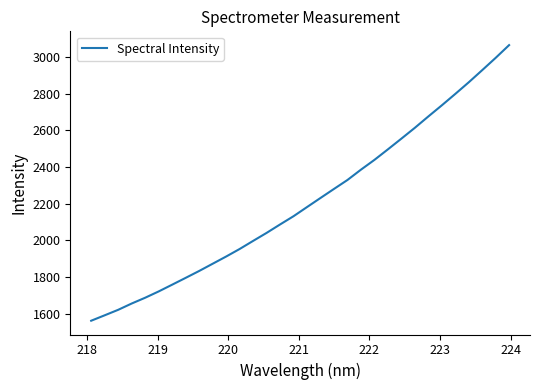

True or false: the data has more than 1 interior local peaks.

False